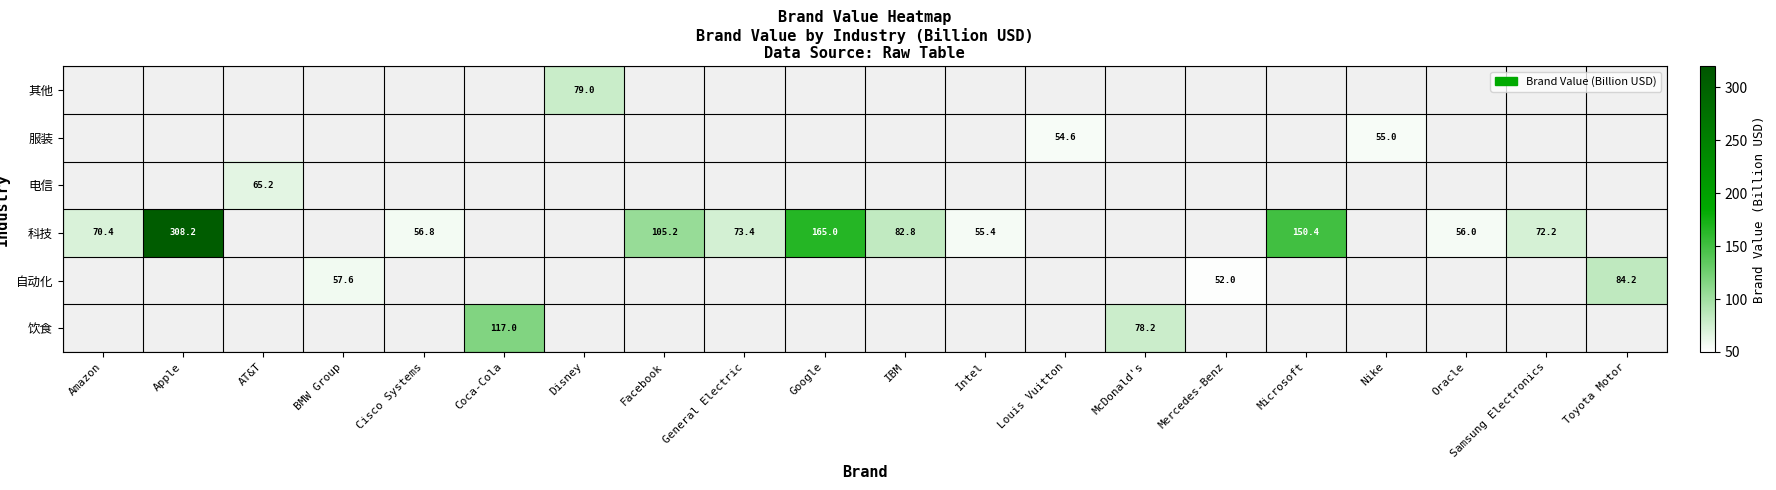

What is the smallest value displayed?

52.0